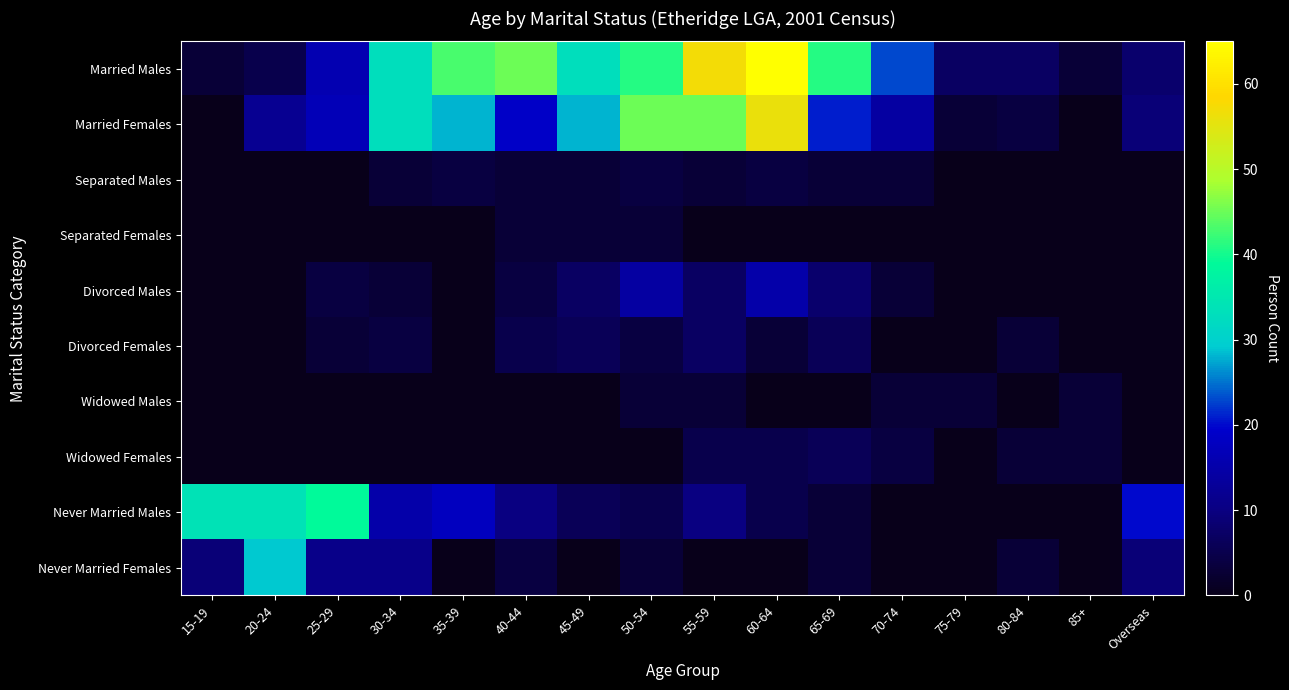

Count the number of data series in this chart.

10